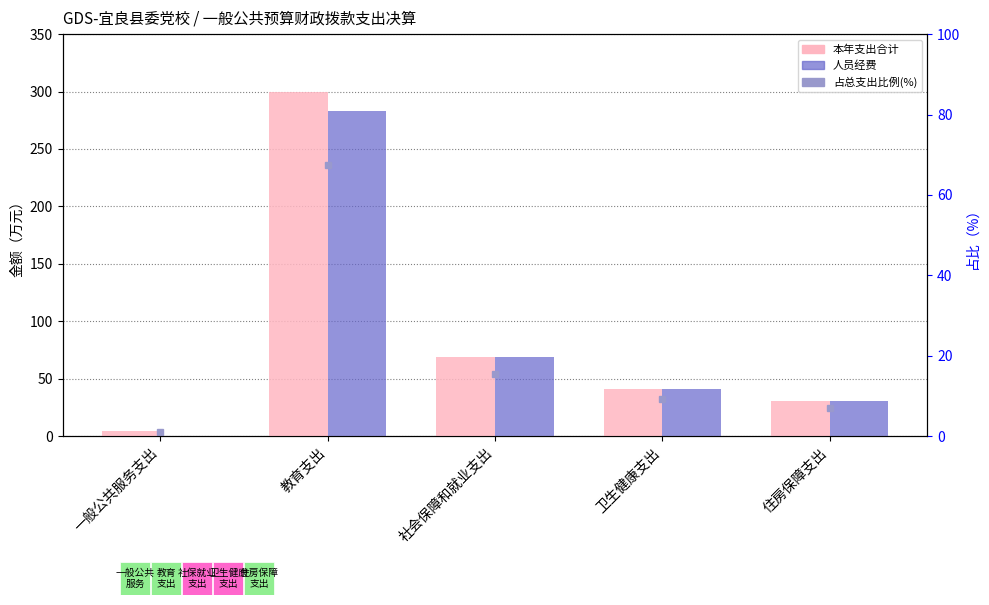

What is the greatest value displayed?

299.7